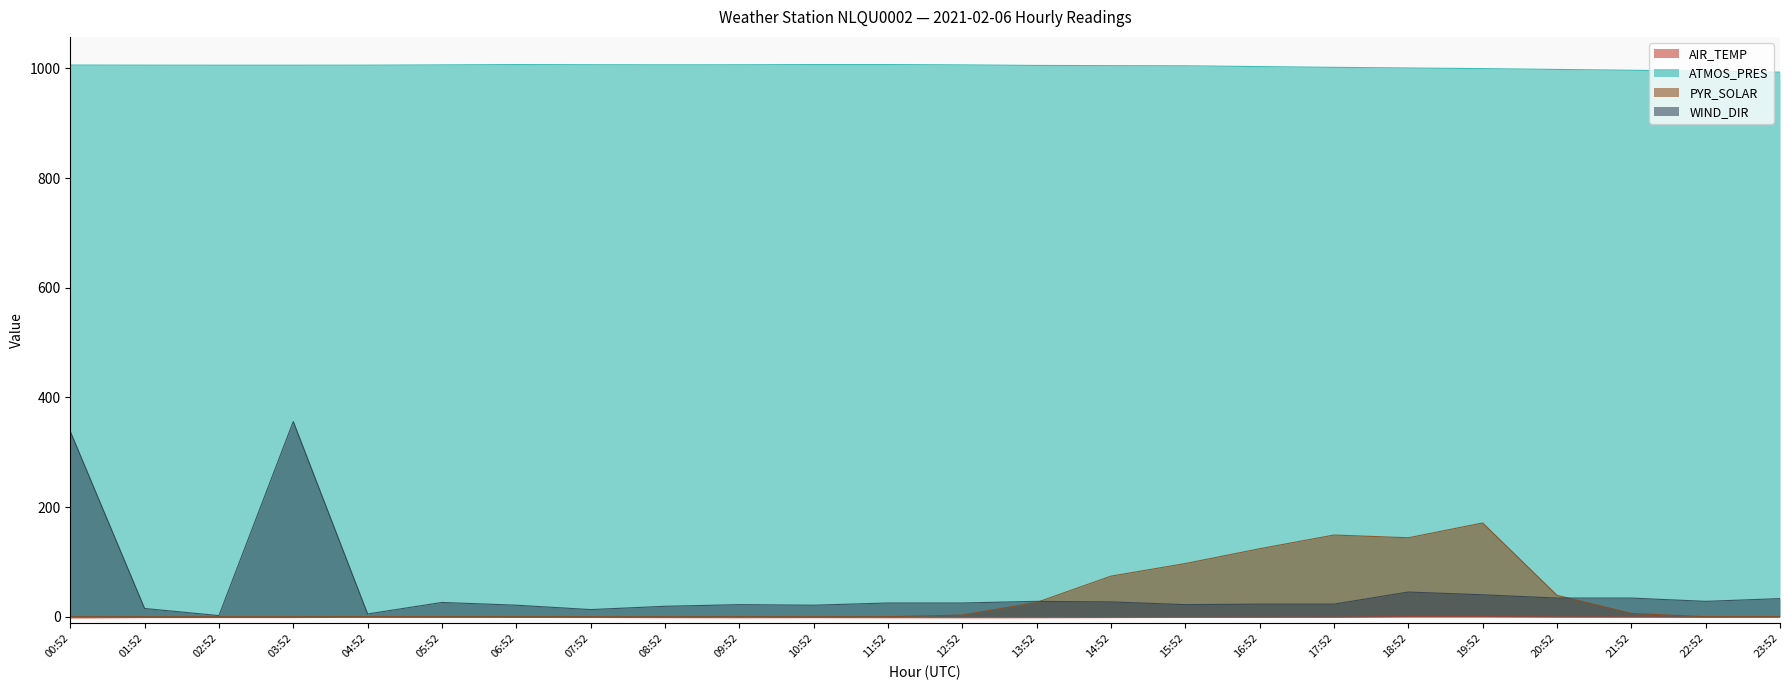

At which label does ATMOS_PRES first exceed 1006?

00:52